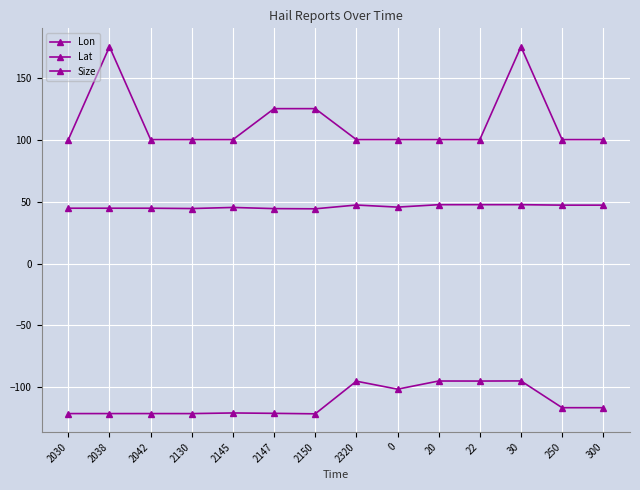

What is the difference between the second highest and second lowest values in the Lon series?

26.3